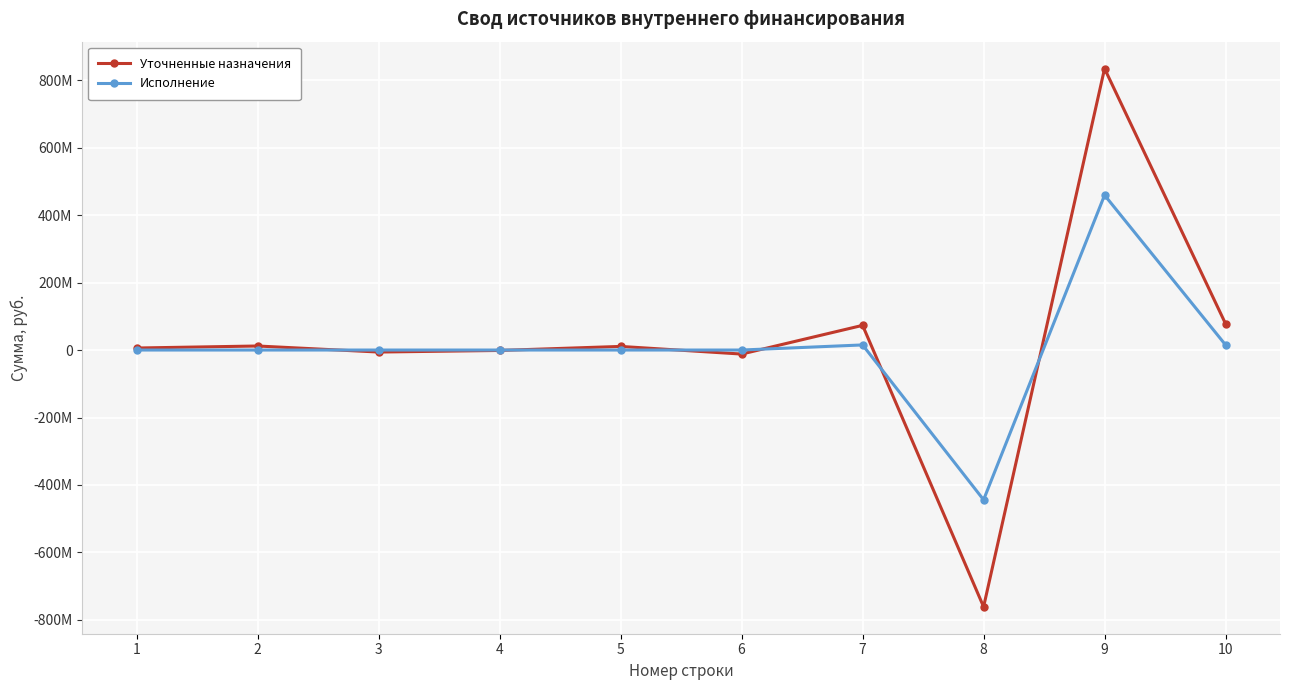

Where do Уточненные назначения and Исполнение first cross each other?

2 and 3